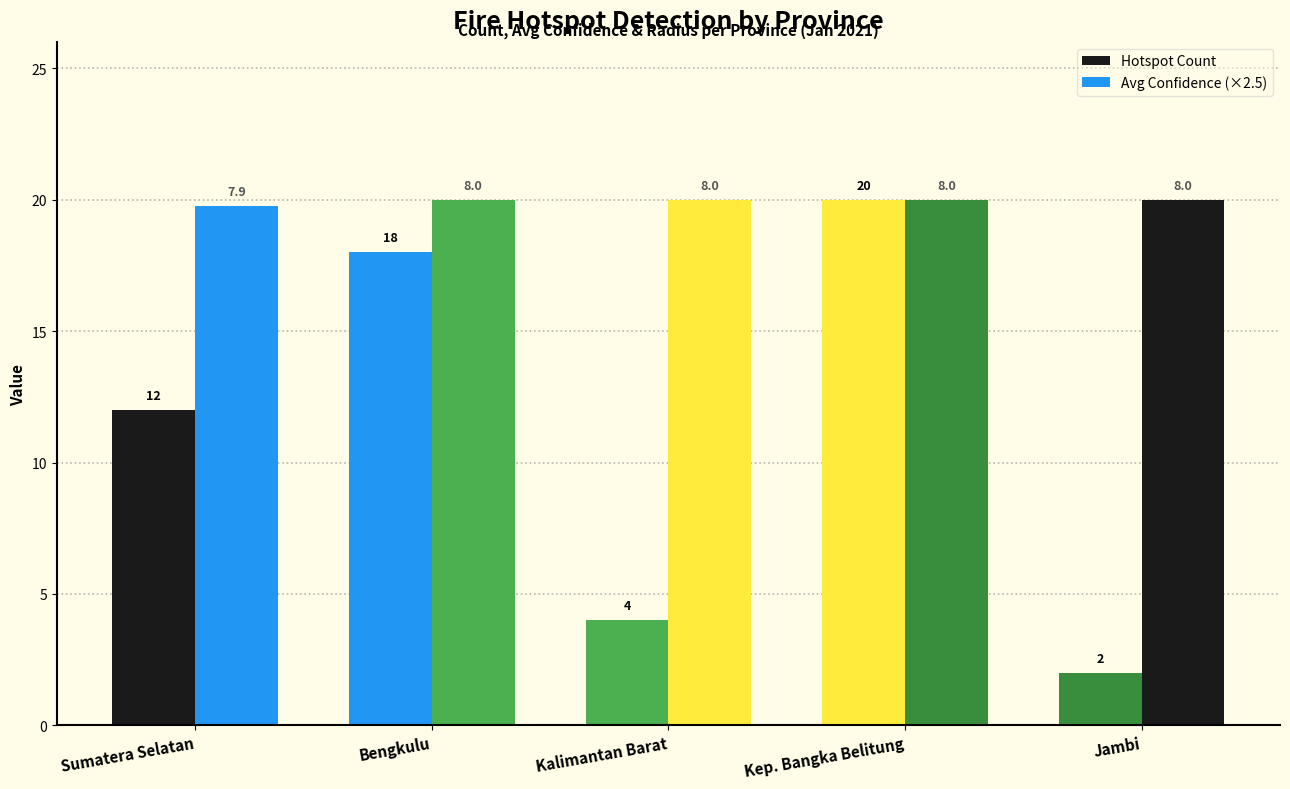

Which series has the largest range (max minus min)?

Hotspot Count